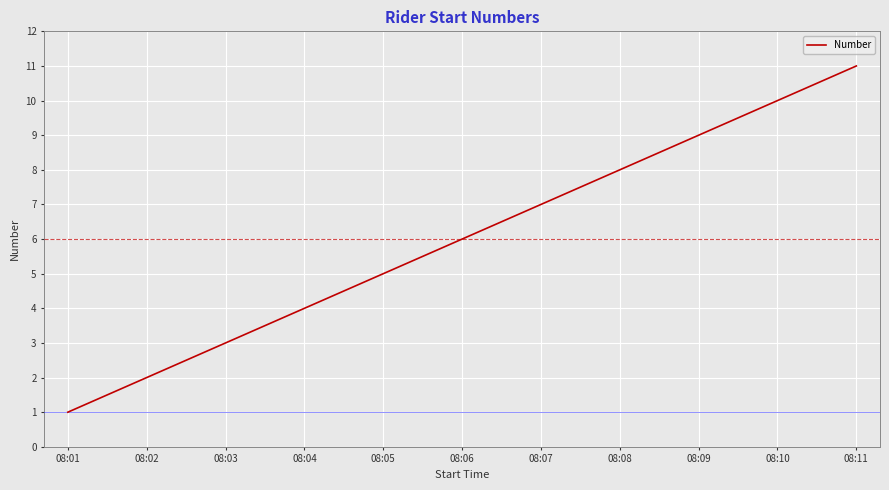

How many values are below 6?

5